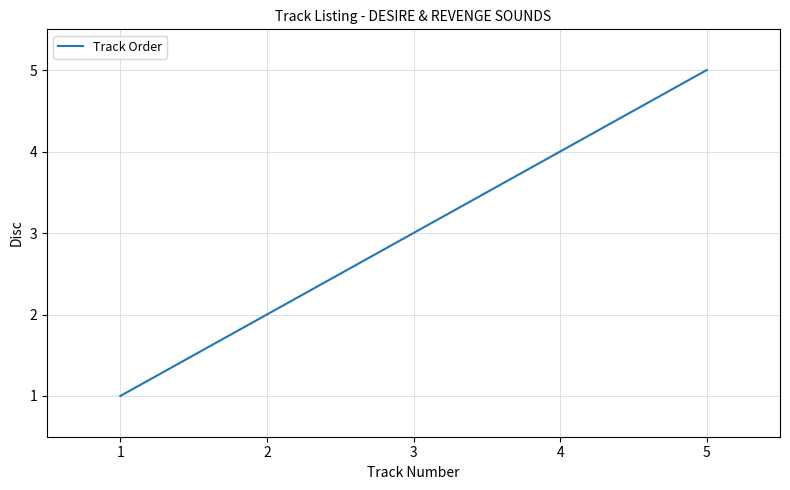

What value does the data have at 2?

2